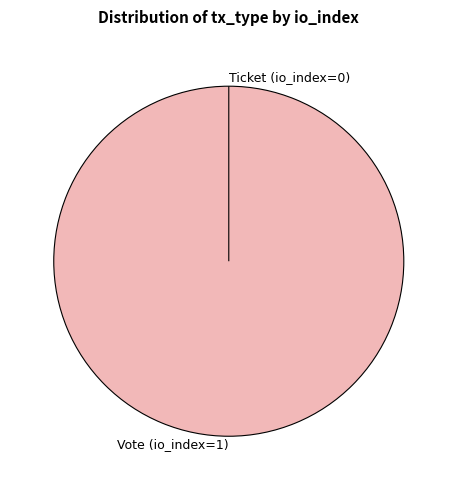

To the nearest percent, what portion does Vote (io_index=1) represent?

100%